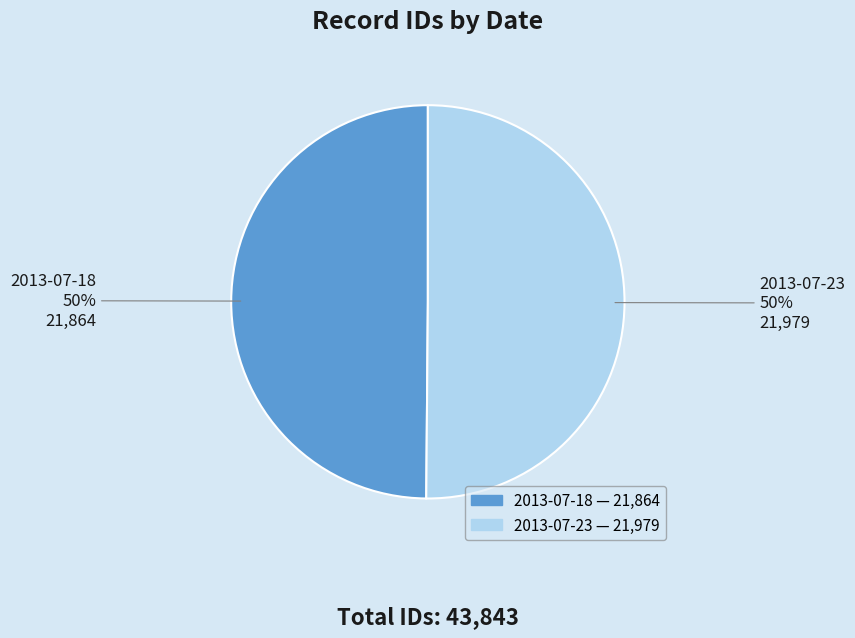

How many slices are in this pie chart?

2